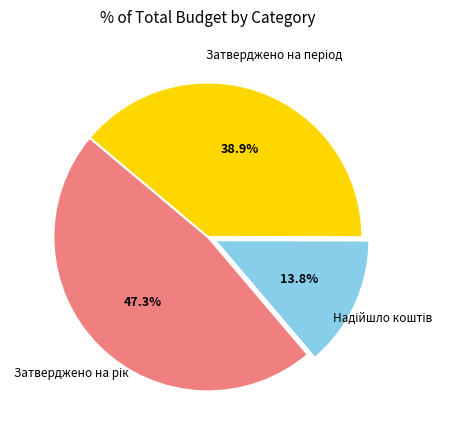

Does any single category account for the majority?

No